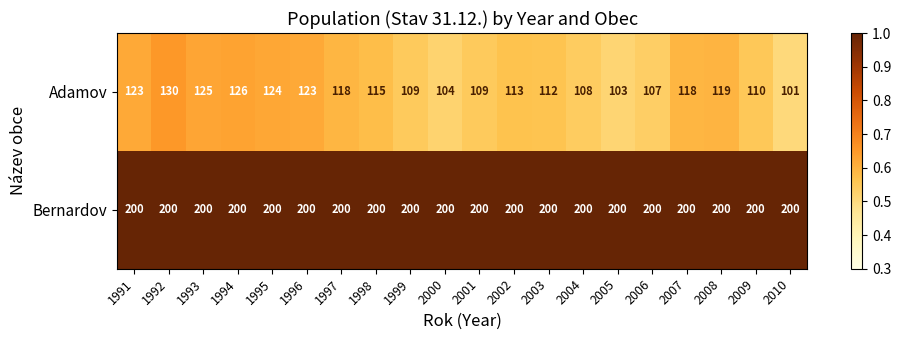

How many series are shown in this chart?

2